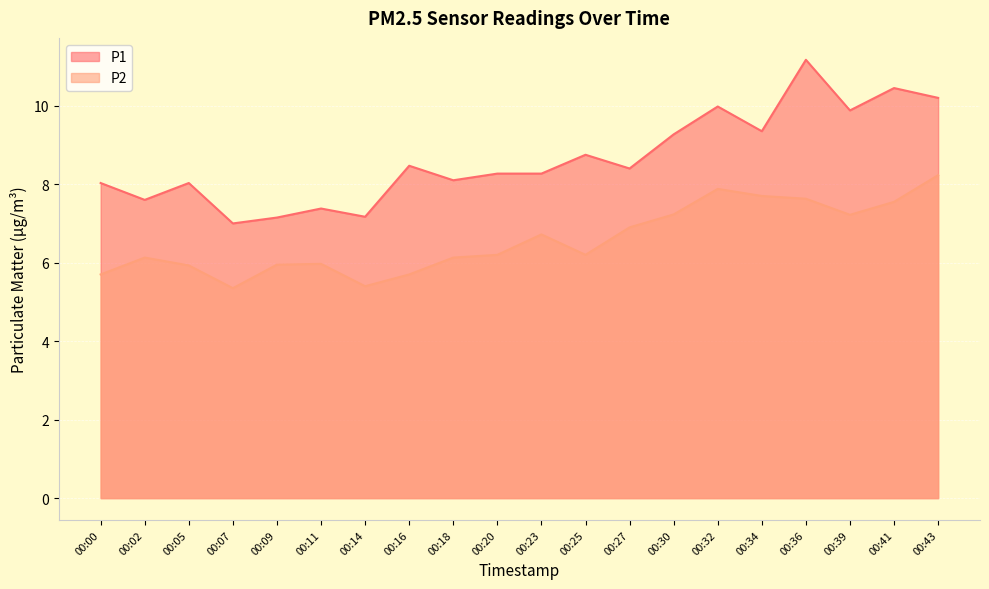

In P1, how many points are lower than both neighbors (excluding endpoints)?

7